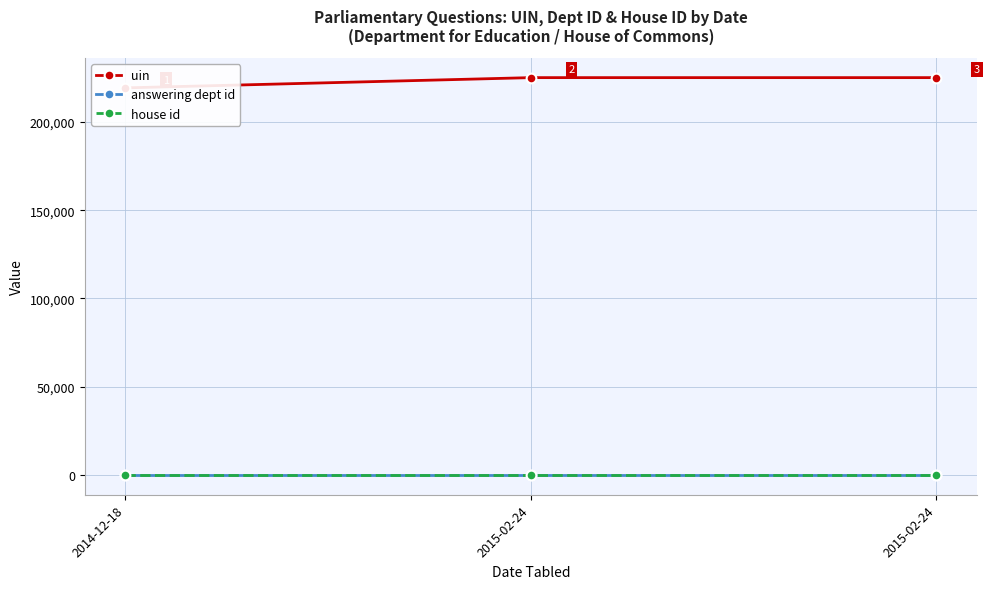

At which category is the sum across all series the highest?

2015-02-24